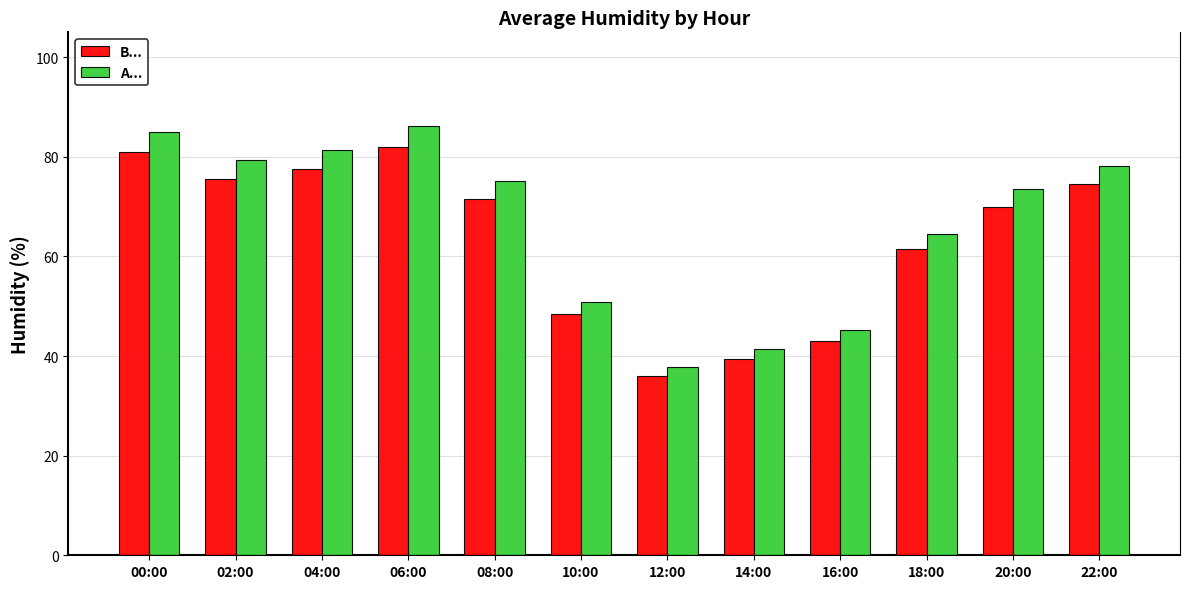

At which label does A... reach its minimum?

12:00